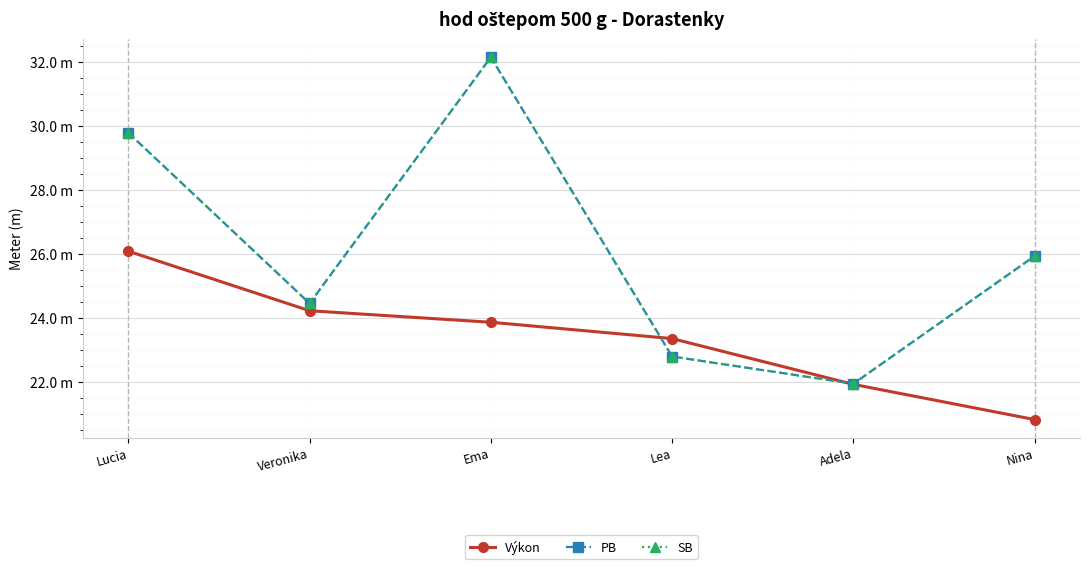

Rank the series by their maximum value, from lowest to highest.

Výkon, PB, SB